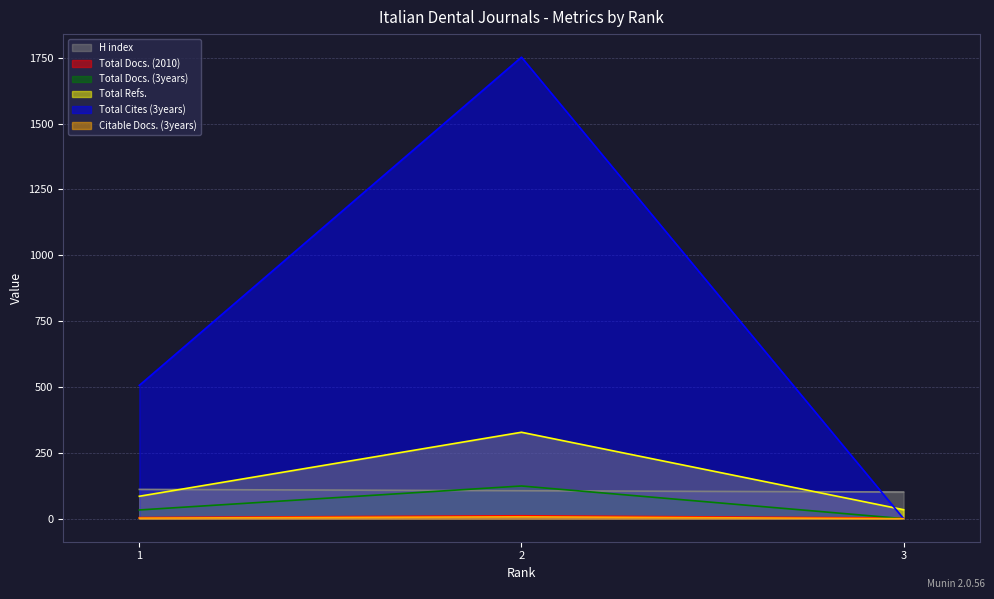

List the series in order of their peak value, lowest first.

Citable Docs. (3years), Total Docs. (2010), H index, Total Docs. (3years), Total Refs., Total Cites (3years)